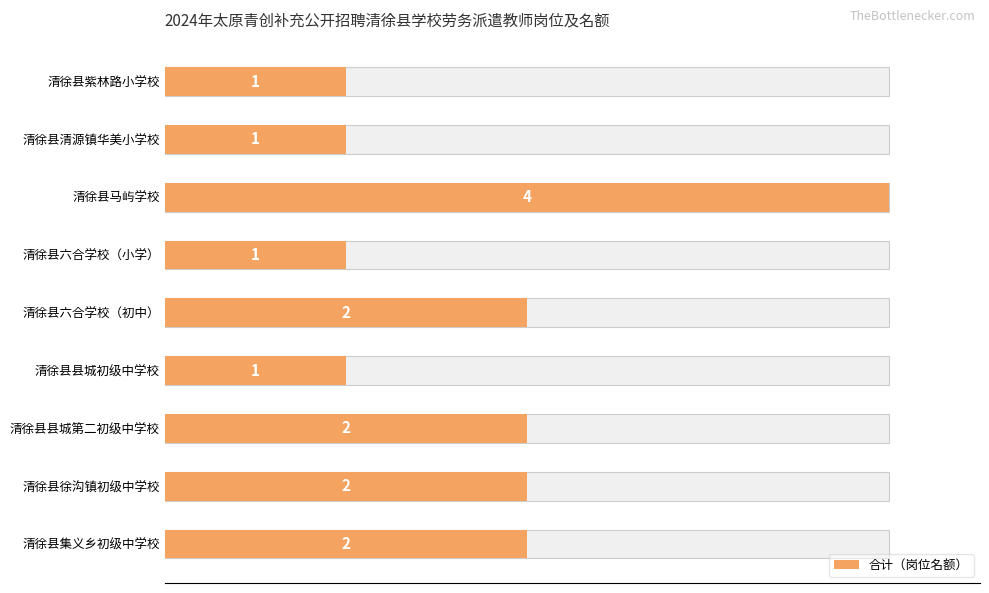

True or false: the data shows 3 at 清徐县六合学校（初中）.

False